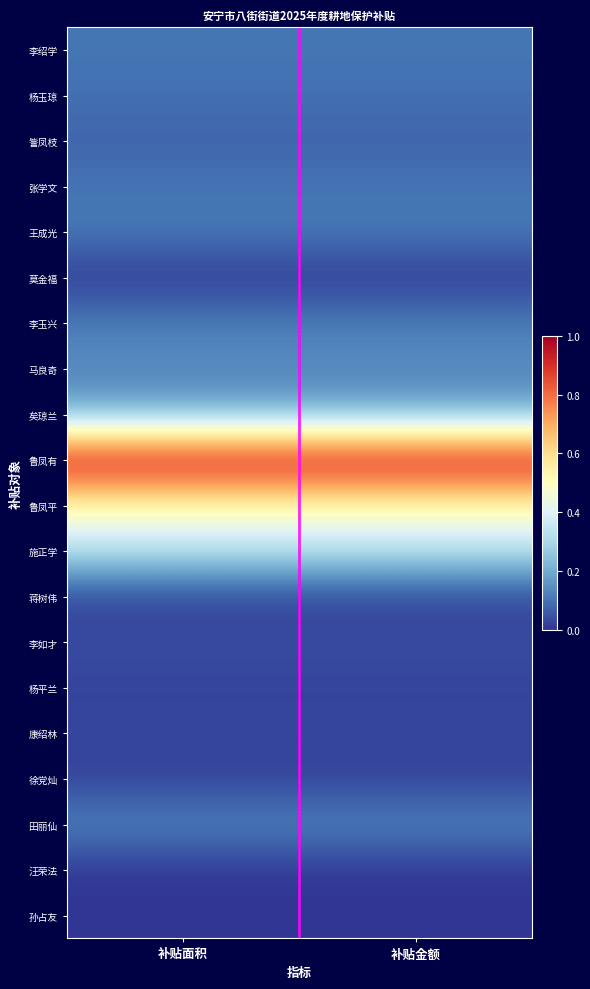

Which series has the largest total across all categories?

鲁凤有